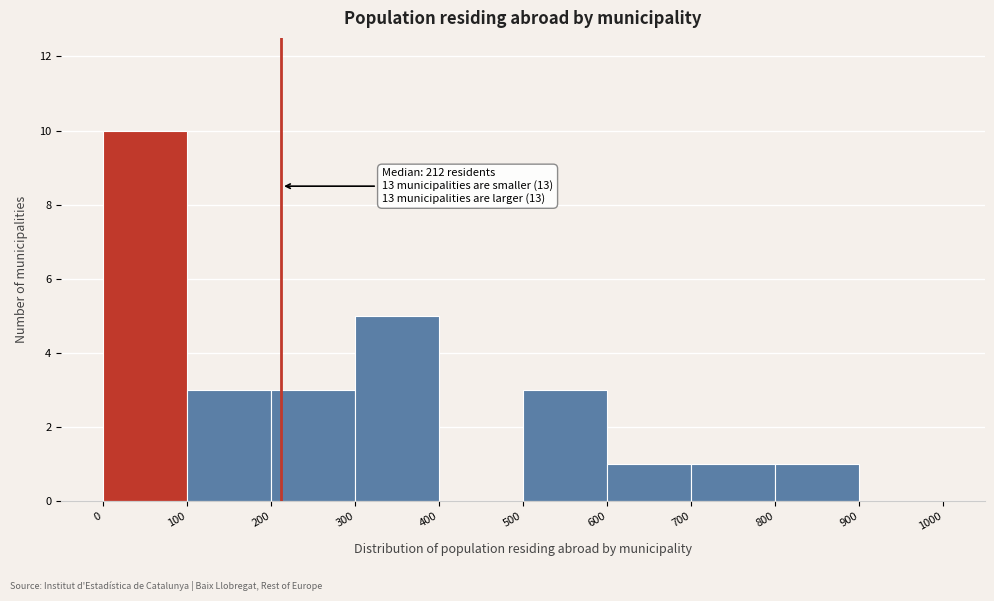

Over which range of the x-axis is the bar tallest?

0 to 100